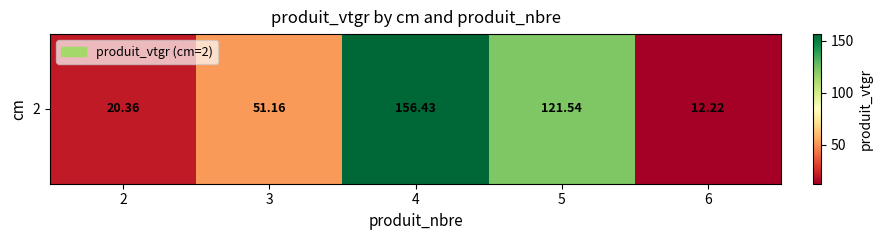

Where does the data first go above 51?

3